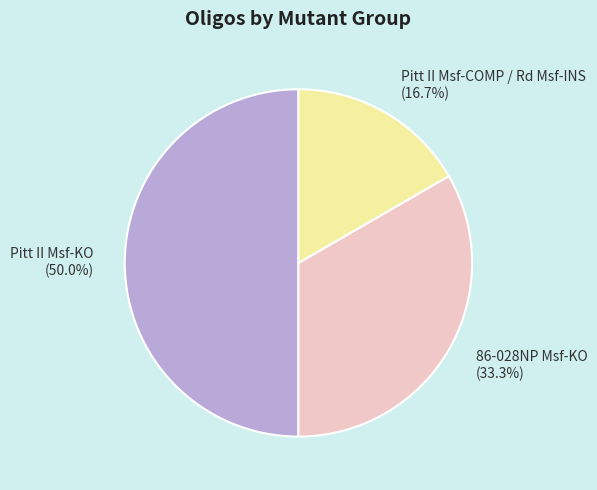

Combined, do Pitt II Msf-COMP / Rd Msf-INS and Pitt II Msf-KO account for over 50%?

Yes